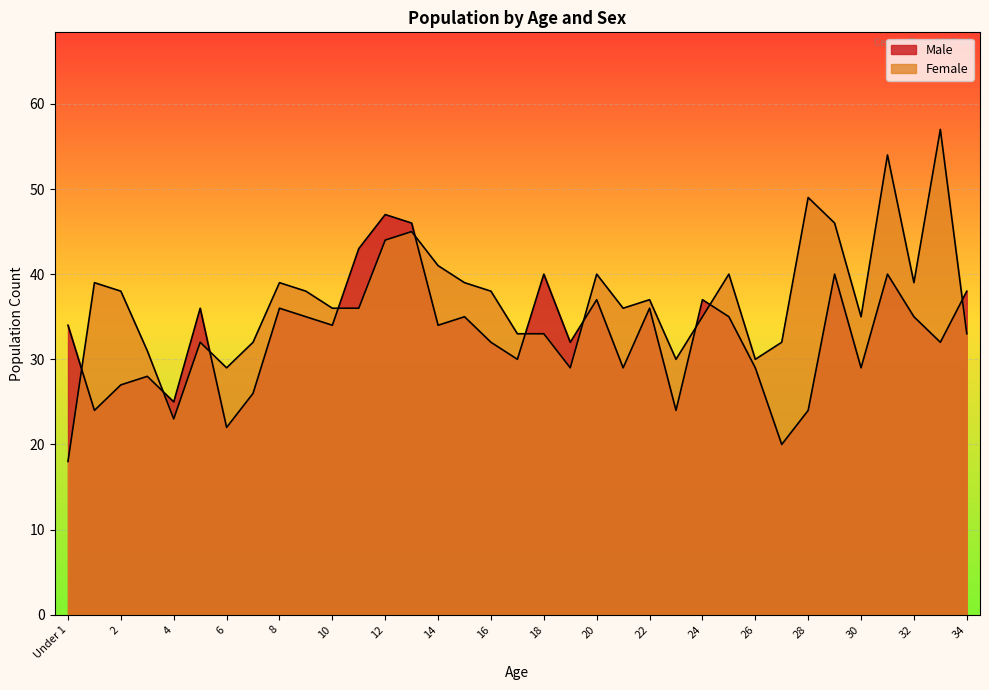

Which series changed the most between 26 and 33?

Female